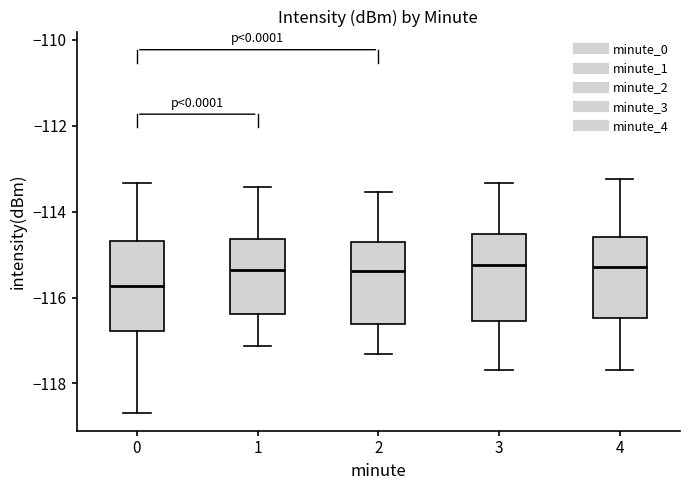

Reading left to right, transcribe this box plot: for each box, give where its median line is, the range the box spans, and where its two whiskers end, as read against the y-axis. The values are not printed on the chart, so give them approximately, as read against the axis.

0: median -115.8, box -116.8 to -114.6, whiskers -118.6 to -113.4
1: median -115.4, box -116.4 to -114.6, whiskers -117.2 to -113.4
2: median -115.4, box -116.6 to -114.8, whiskers -117.4 to -113.6
3: median -115.2, box -116.6 to -114.6, whiskers -117.6 to -113.4
4: median -115.2, box -116.4 to -114.6, whiskers -117.6 to -113.2